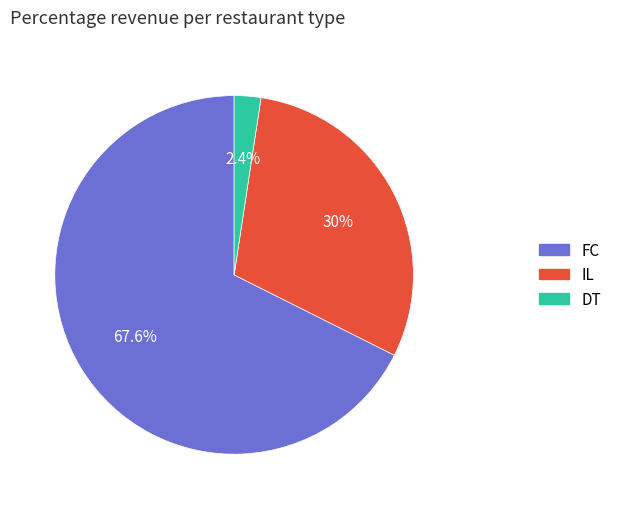

Is there any slice that represents more than half of the pie?

Yes